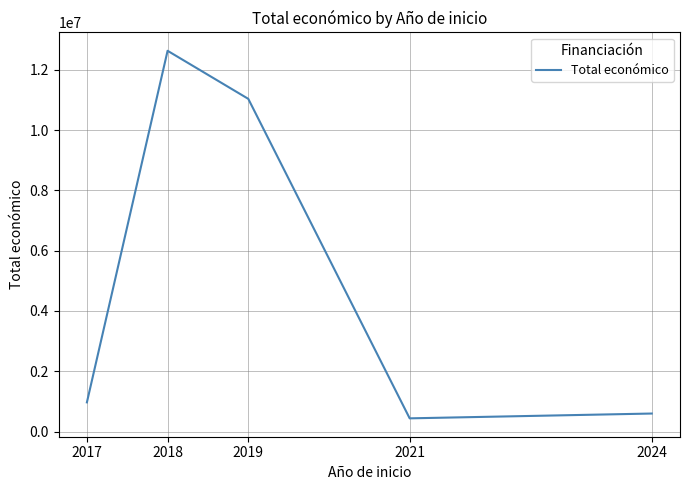

What is the average value?

5134735